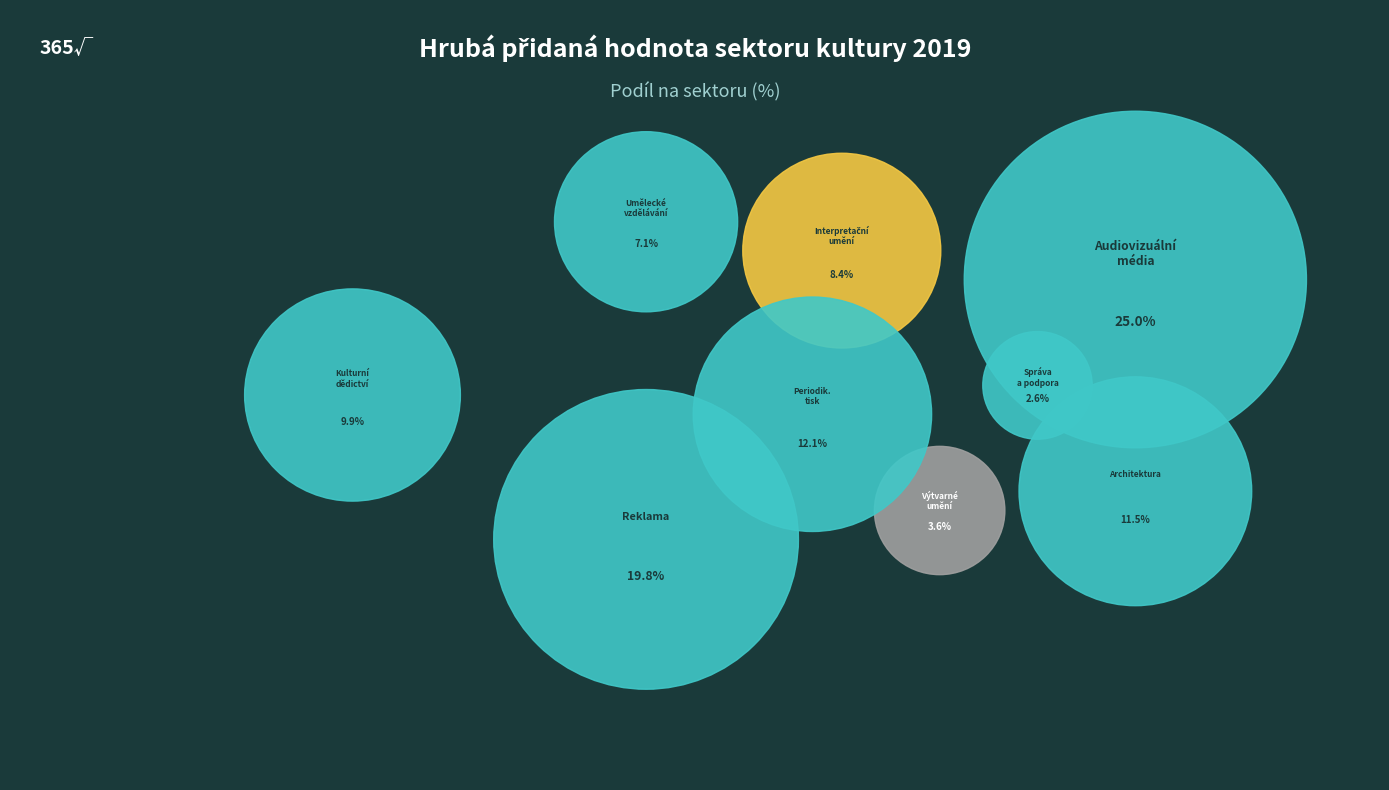

Count the number of slices in the pie.

9